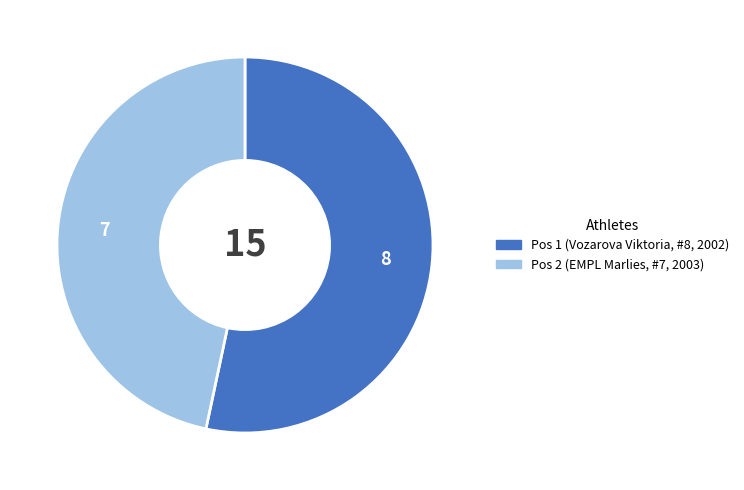

Does any single category account for the majority?

Yes